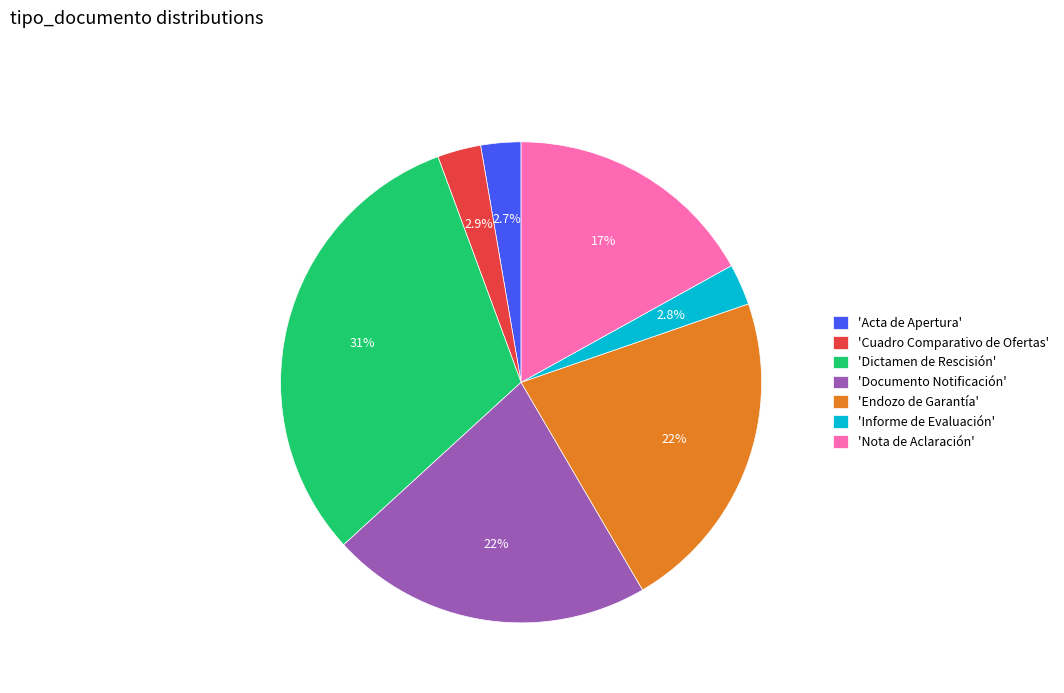

What is the ratio of the value at 'Documento Notificación' to the value at 'Acta de Apertura'?

8.0